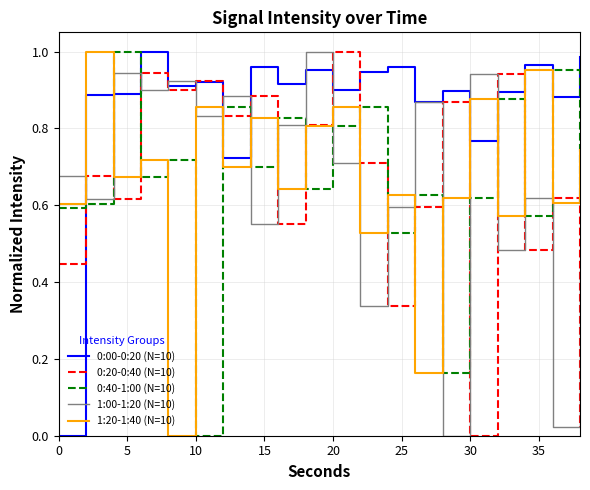

Which series ends up on top after the final intersection of 1:20-1:40 (N=10) and 1:00-1:20 (N=10)?

1:20-1:40 (N=10)